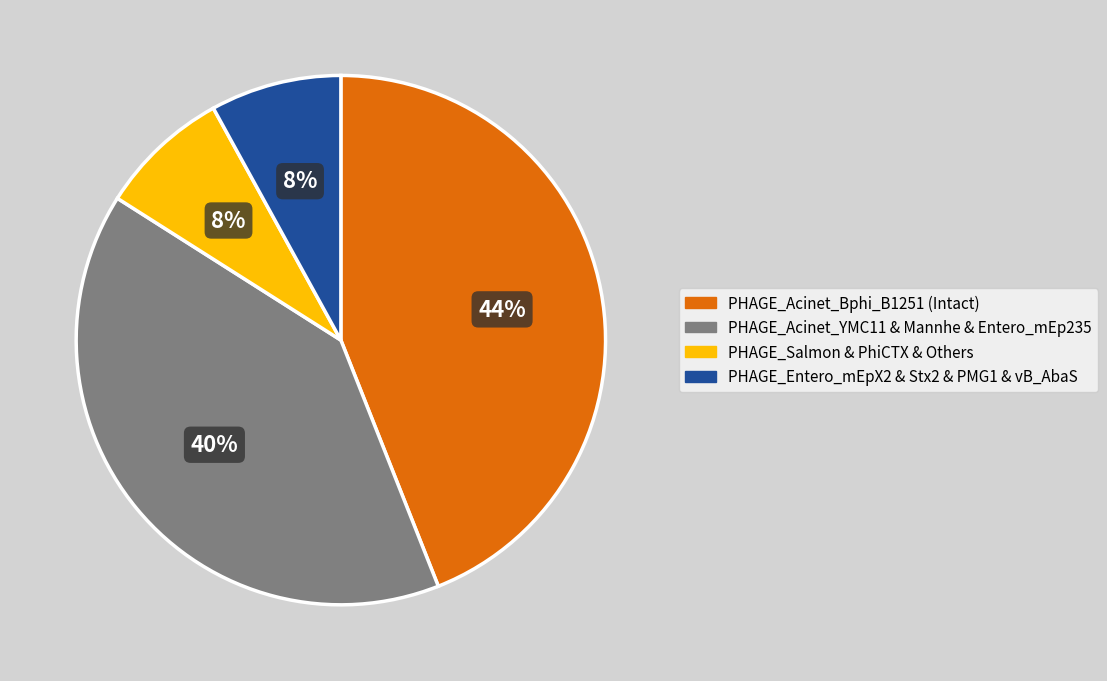

True or false: PHAGE_Entero_mEpX2 & Stx2 & PMG1 & vB_AbaS accounts for 8% of the total.

True